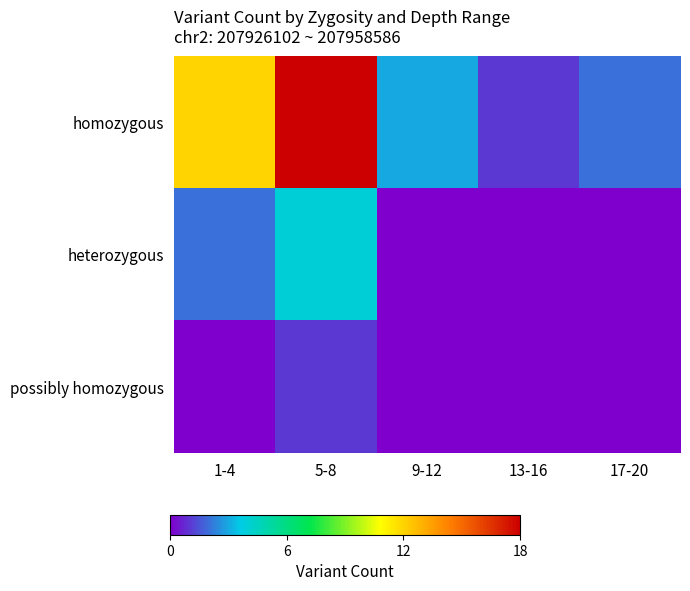

At how many categories does at least one series exceed 10?

2